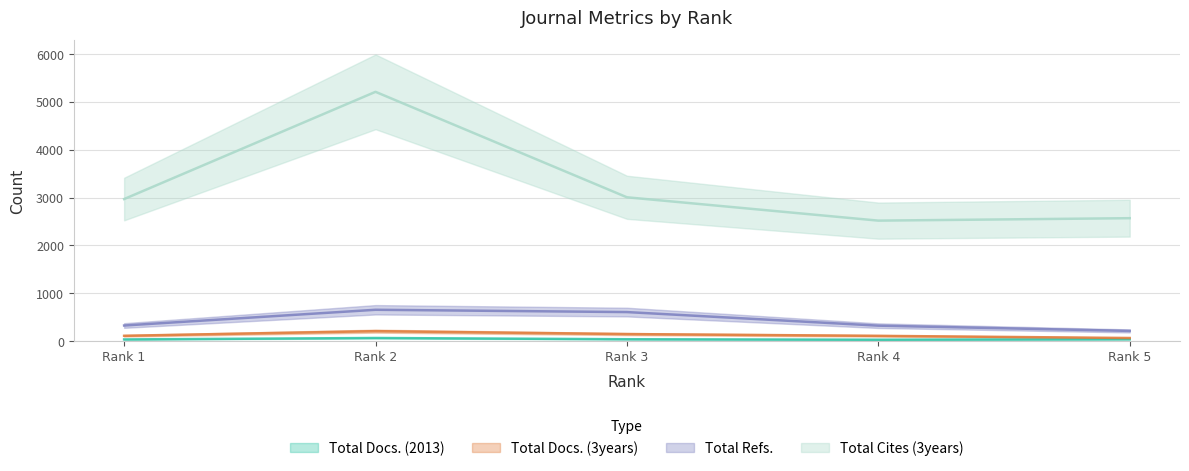

Is it true that Total Refs. equals 461 at Rank 4?

False